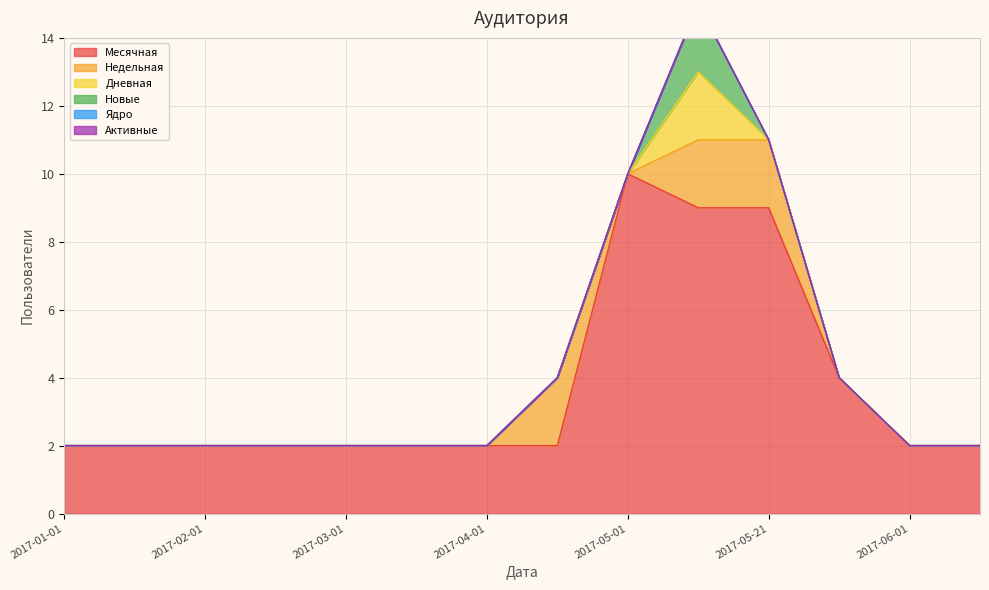

At which label is Активные closest to 0?

2017-01-01